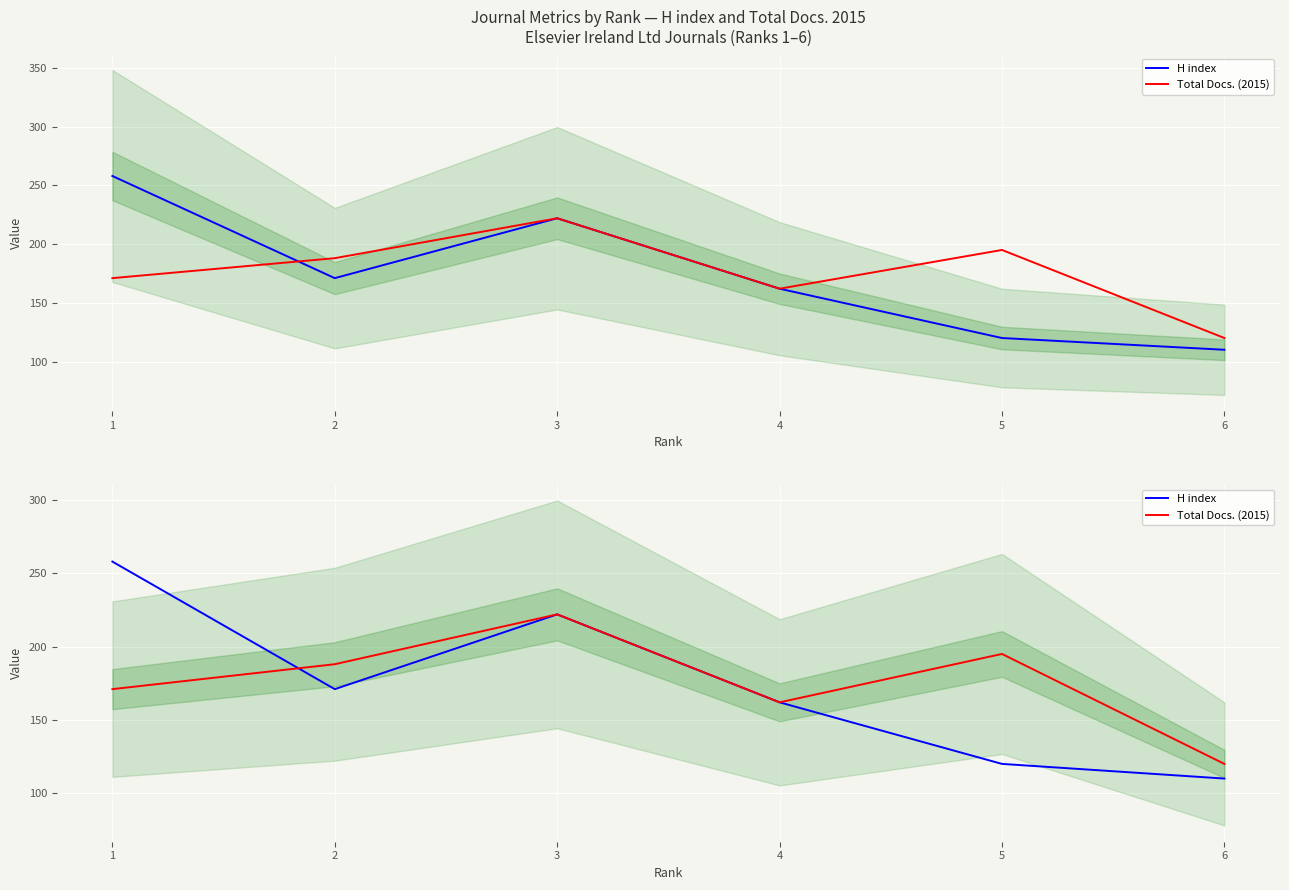

Is it true that H index equals 173 at 6?

False